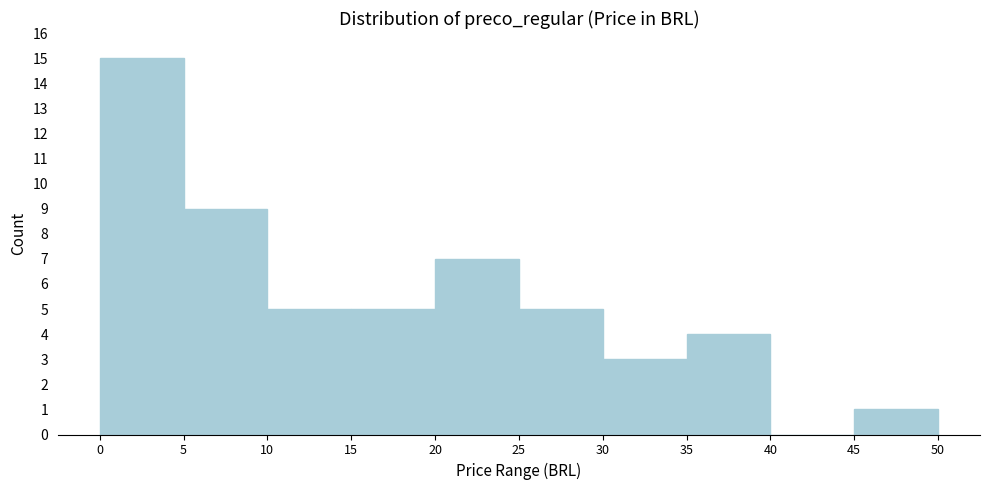

How tall is the bar that spans 15 to 20 on the x-axis? The values are not printed on the chart, so give them approximately, as read against the axis.

5